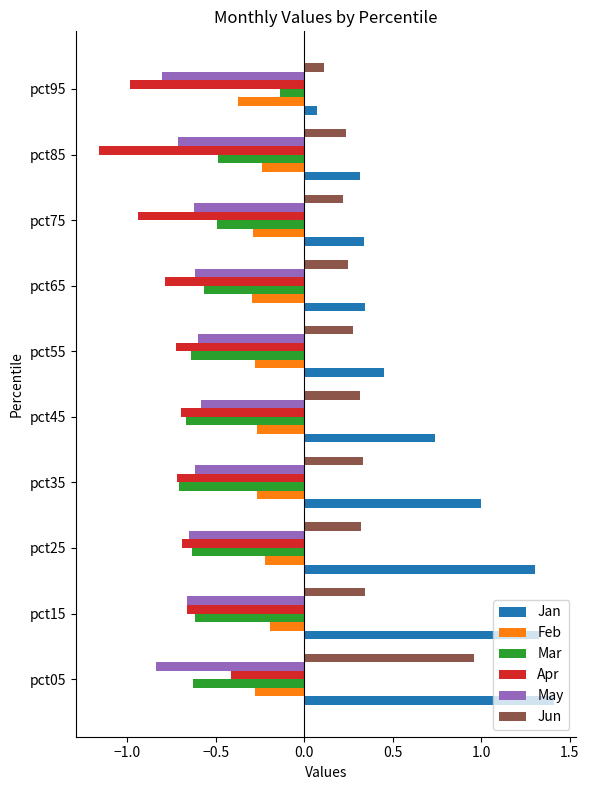

Is it true that May equals -0.7 at pct25?

True